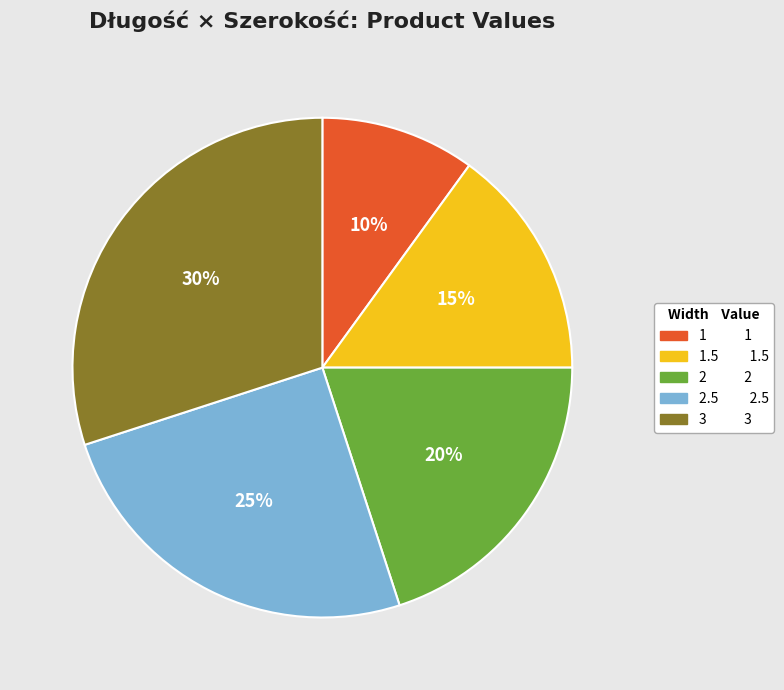

To the nearest percent, what is the difference between the largest and smallest slice percentages?

20%